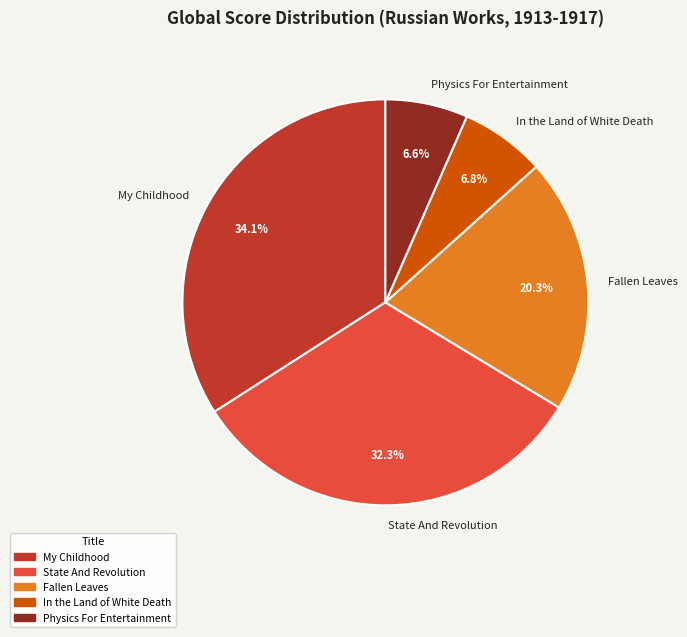

How many slices are in this pie chart?

5